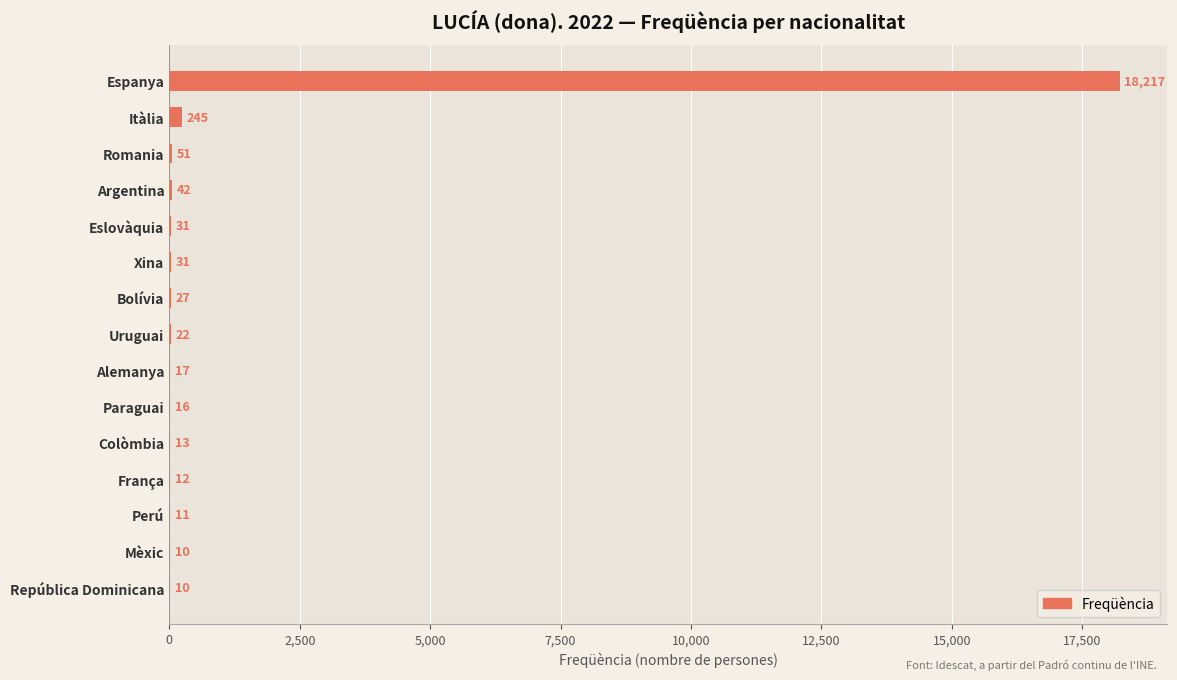

How many data points does each series have?

15